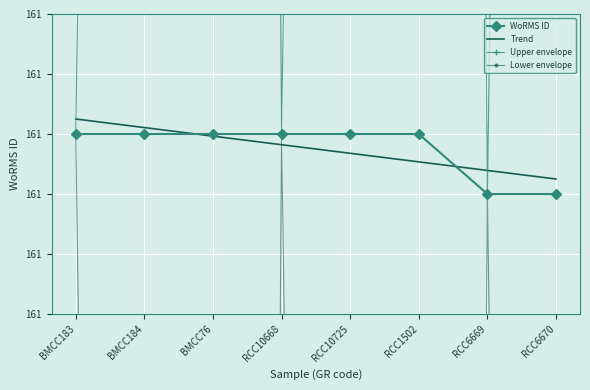

True or false: there are more than 2 points higher than both neighbors.

False